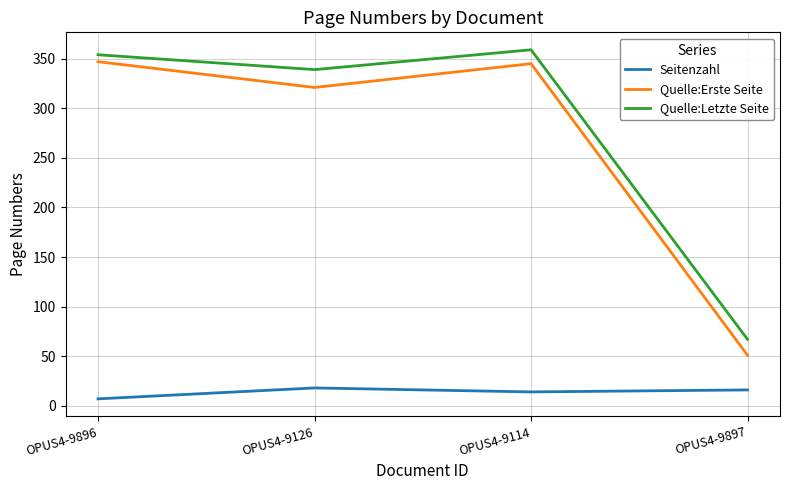

What is the sum of the Seitenzahl values at OPUS4-9896 and OPUS4-9897?

23